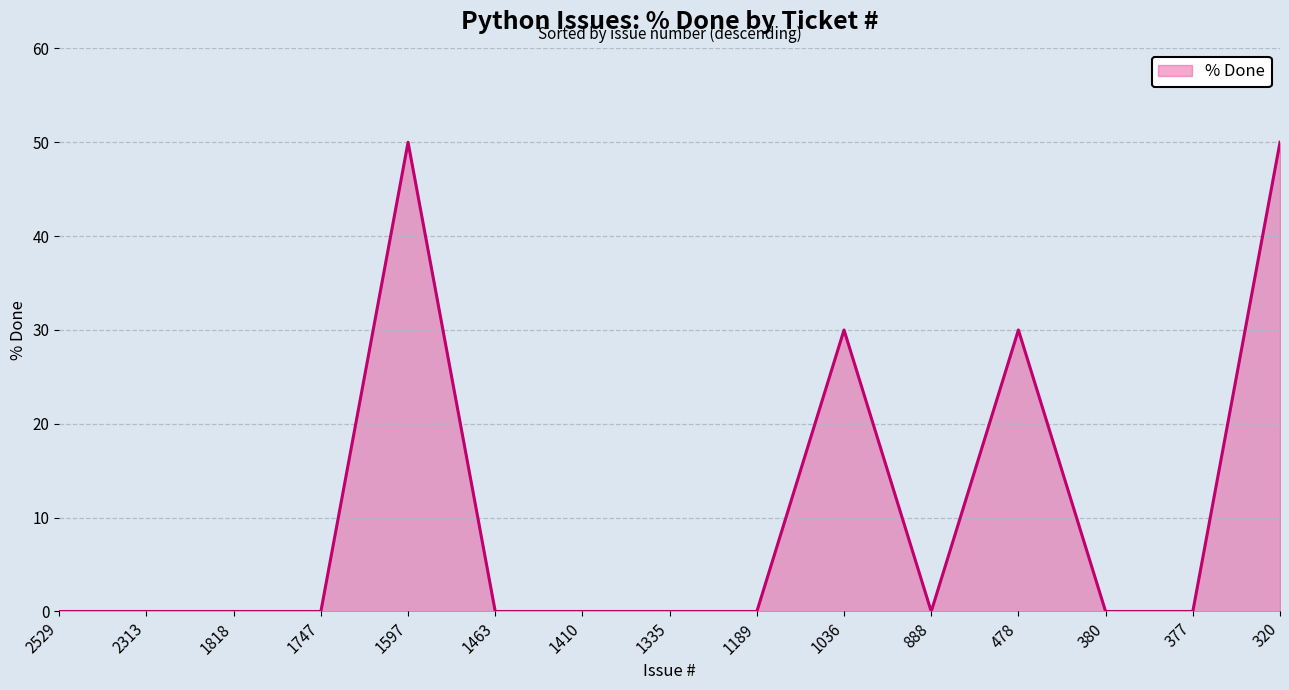

What is the maximum value shown in the chart?

50